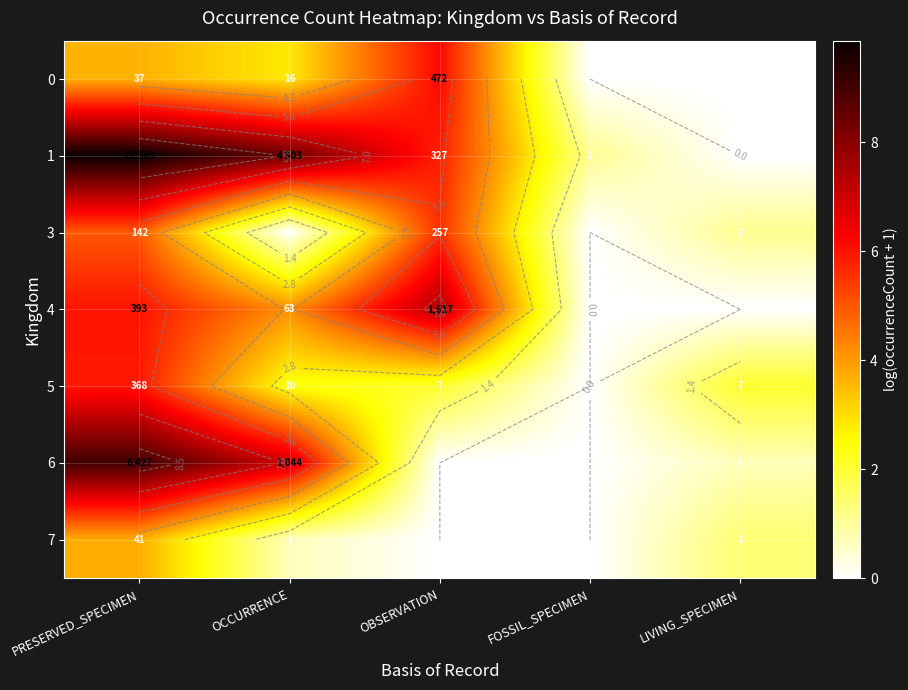

Which series has the largest total across all categories?

1